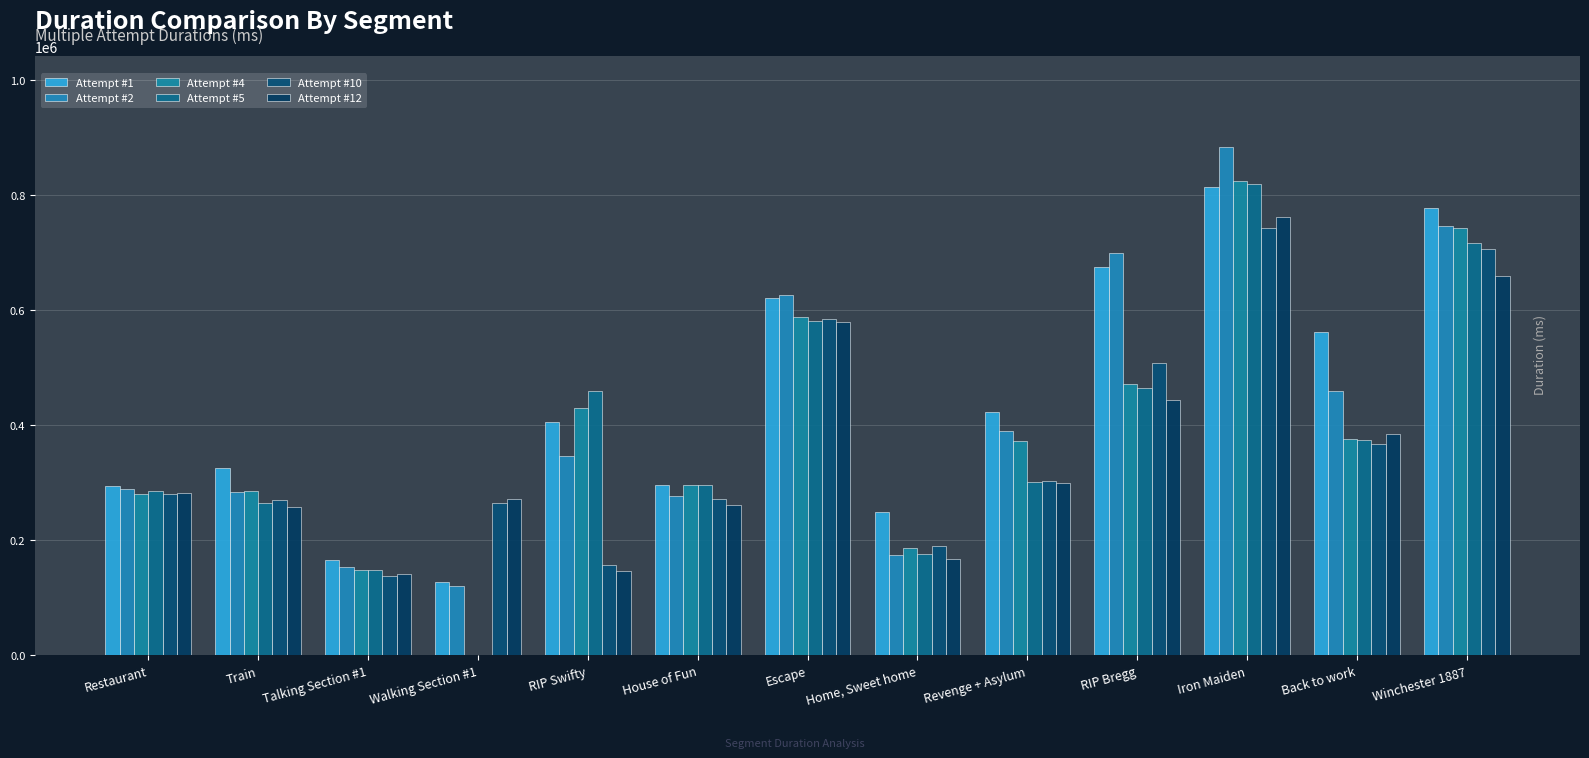

Which series changed the most between Back to work and Winchester 1887?

Attempt #4